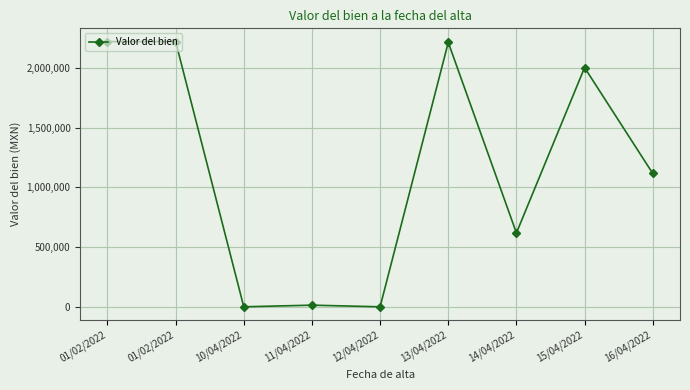

How many data points does each series have?

9